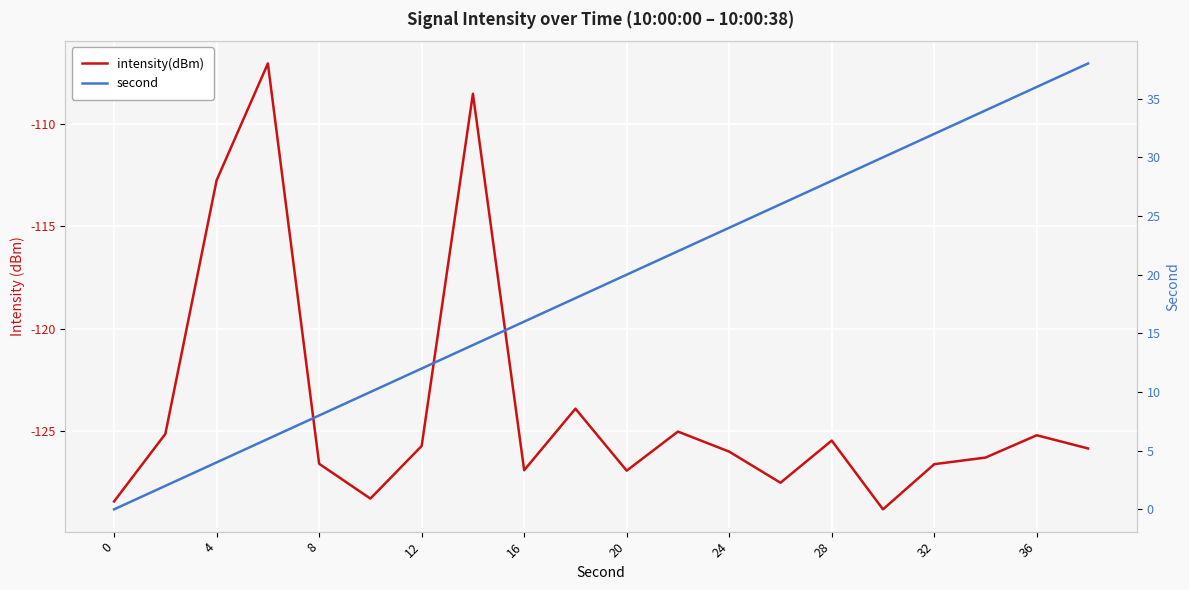

True or false: second and intensity(dBm) intersect in this chart.

False